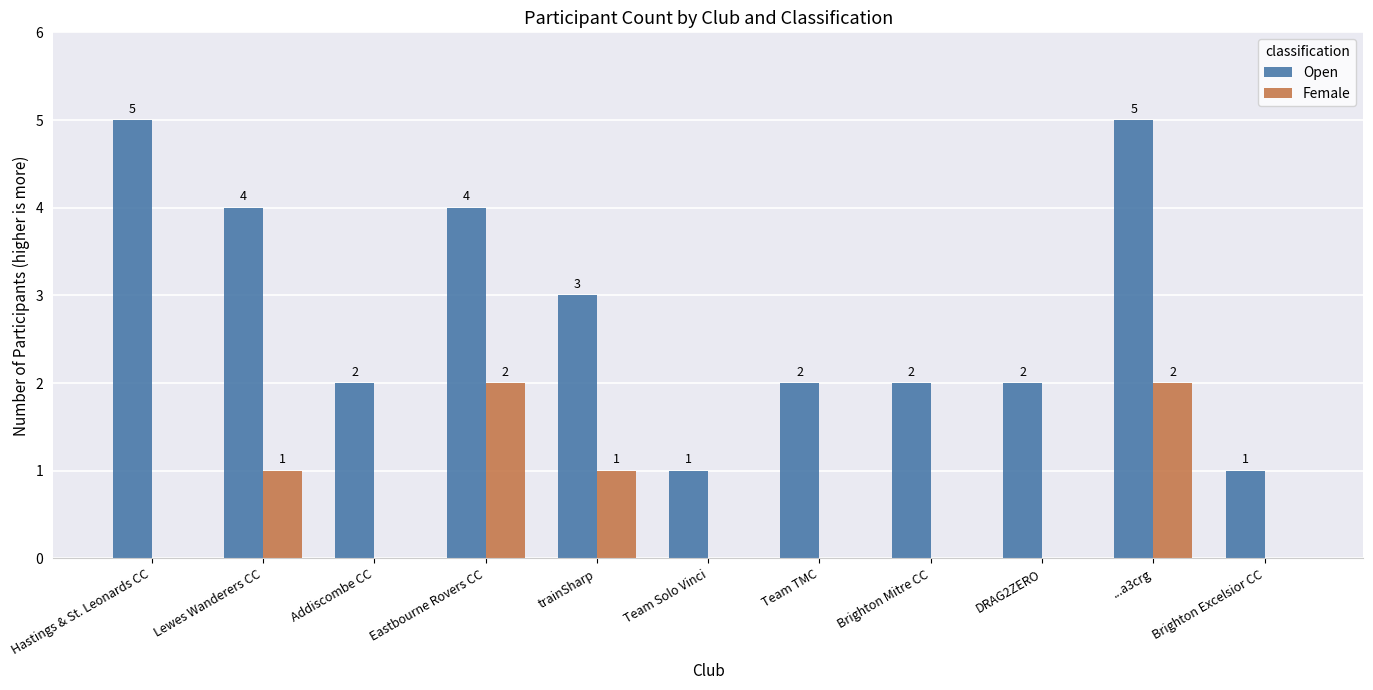

At which category is the sum across all series the highest?

...a3crg